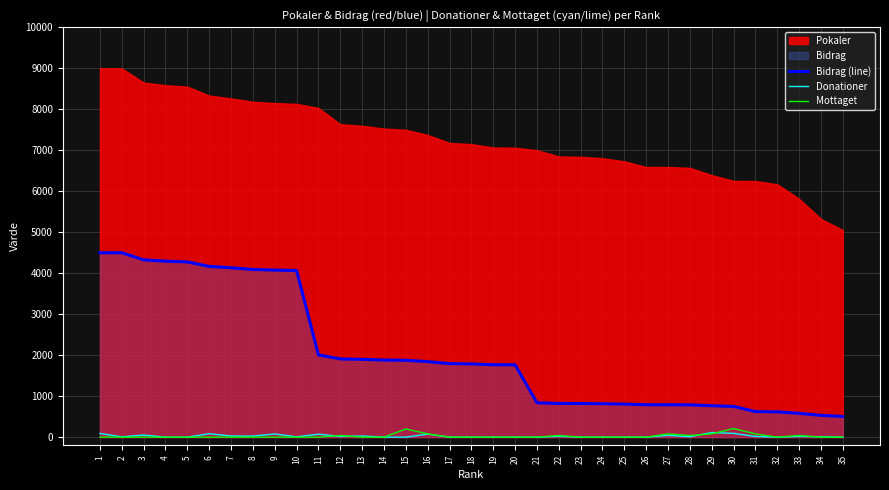

Count the Mottaget values in the range 0 to 40.

29